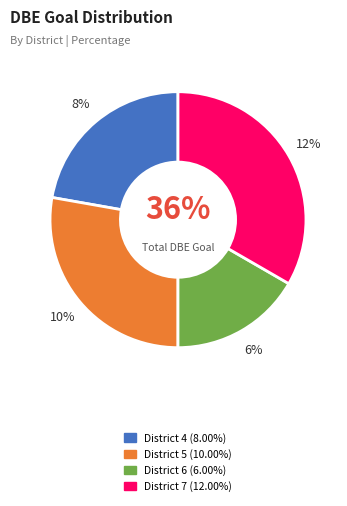

Rank the categories by value from lowest to highest.

District 6, District 4, District 5, District 7